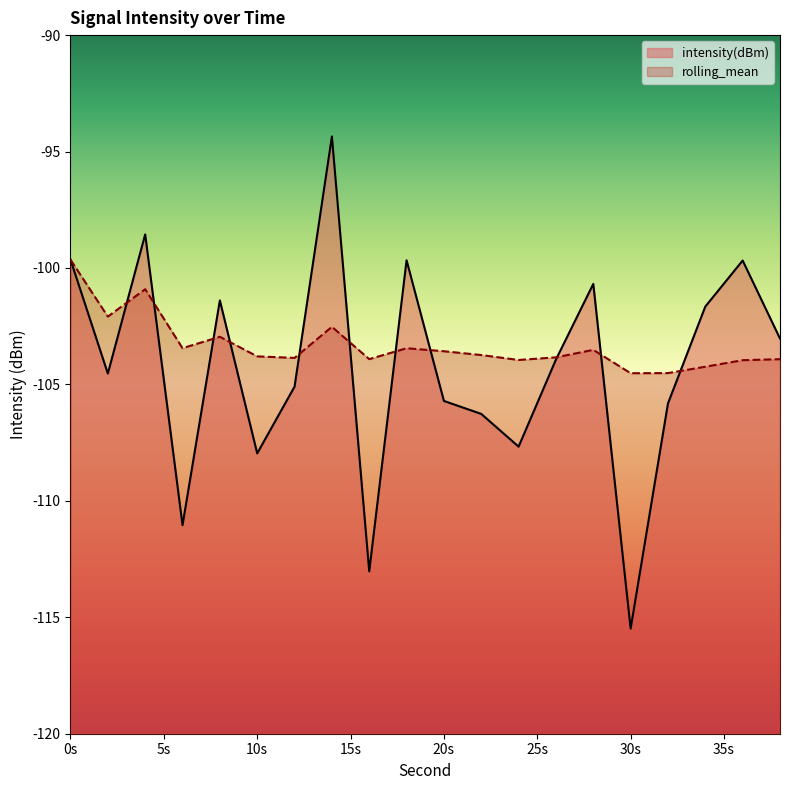

Which has a higher value, 14 or 0?

14